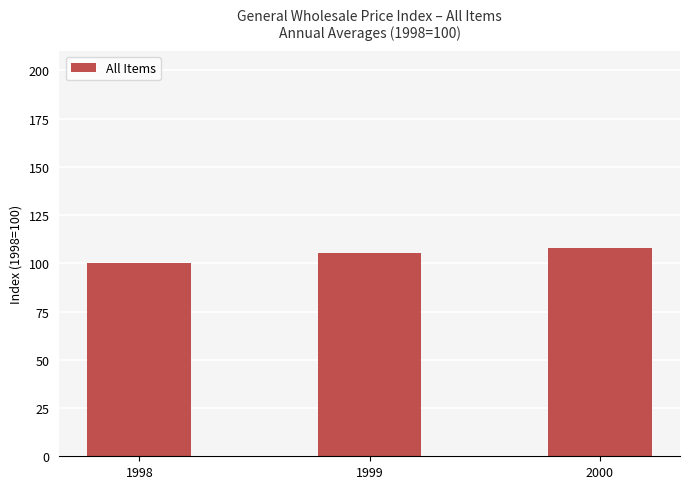

How many categories are shown in the chart?

3